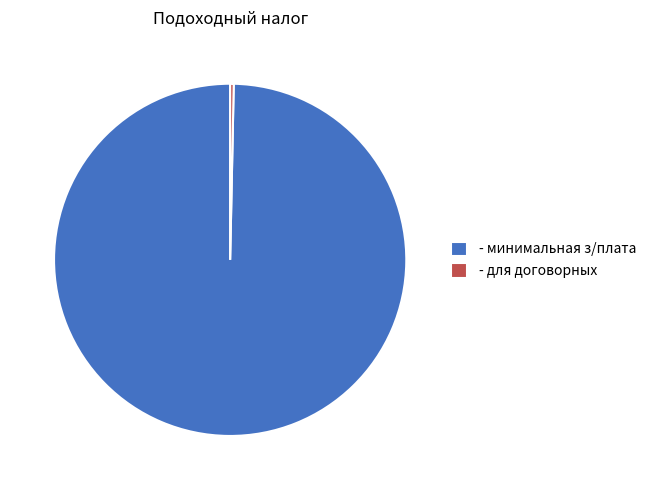

How many segments does this pie chart have?

2